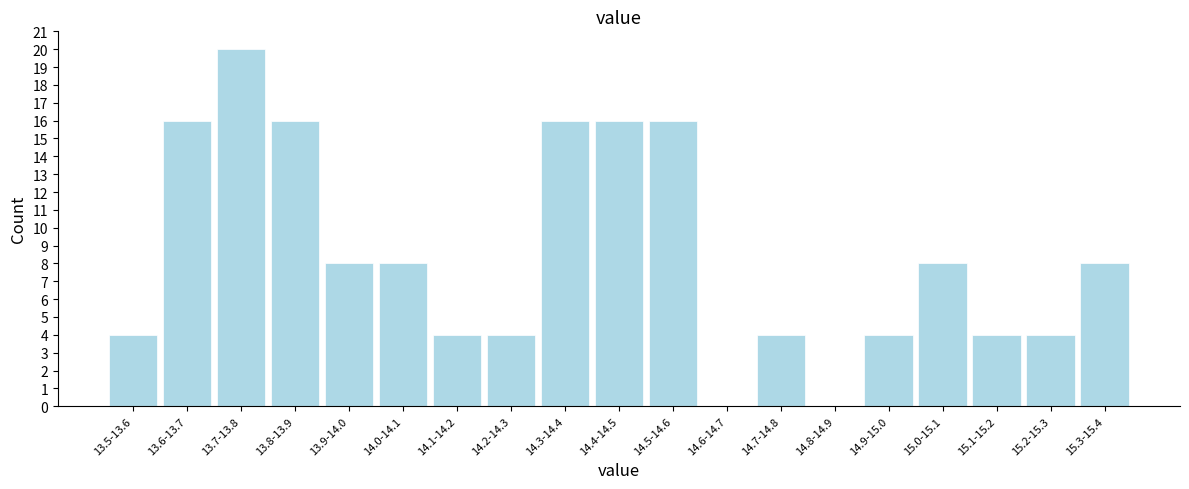

Reading left to right, list all the values displayed in this chart.

13.5-13.6=4	13.6-13.7=16	13.7-13.8=20	13.8-13.9=16	13.9-14.0=8	14.0-14.1=8	14.1-14.2=4	14.2-14.3=4	14.3-14.4=16	14.4-14.5=16	14.5-14.6=16	14.6-14.7=0	14.7-14.8=4	14.8-14.9=0	14.9-15.0=4	15.0-15.1=8	15.1-15.2=4	15.2-15.3=4	15.3-15.4=8